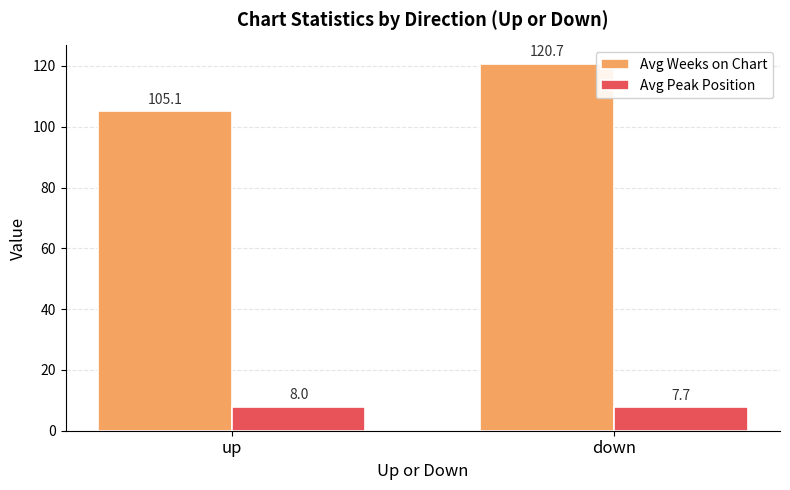

What is the difference between the Avg Weeks on Chart values at down and up?

15.6